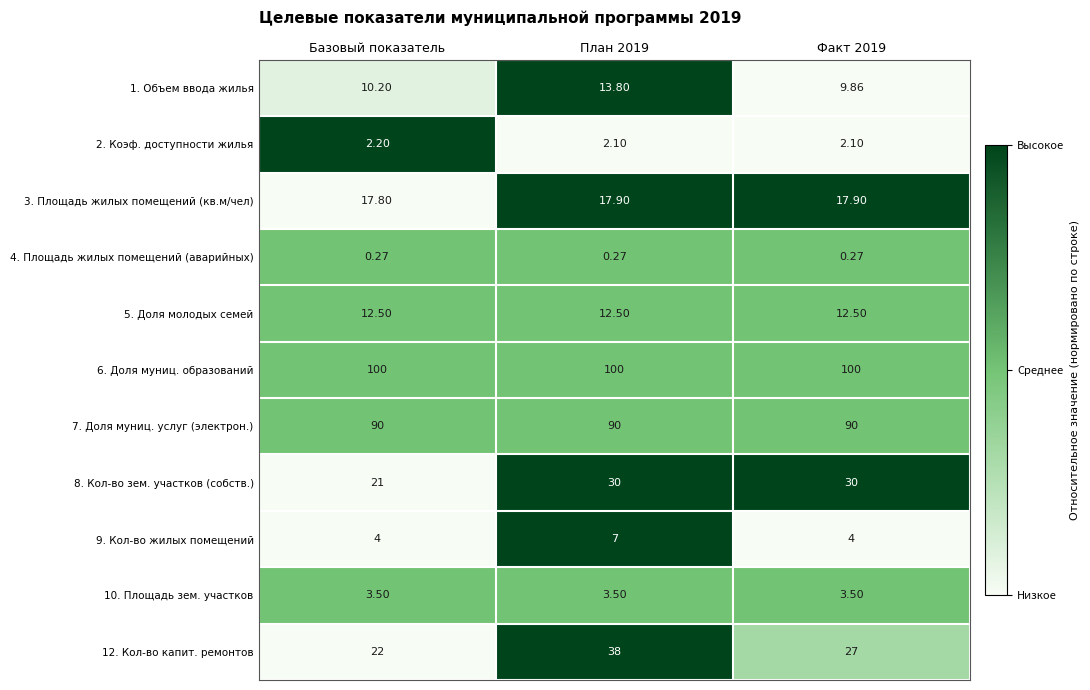

Is the value of 7. Доля муниц. услуг (электрон.) at План 2019 greater than the value of 10. Площадь зем. участков at План 2019?

Yes